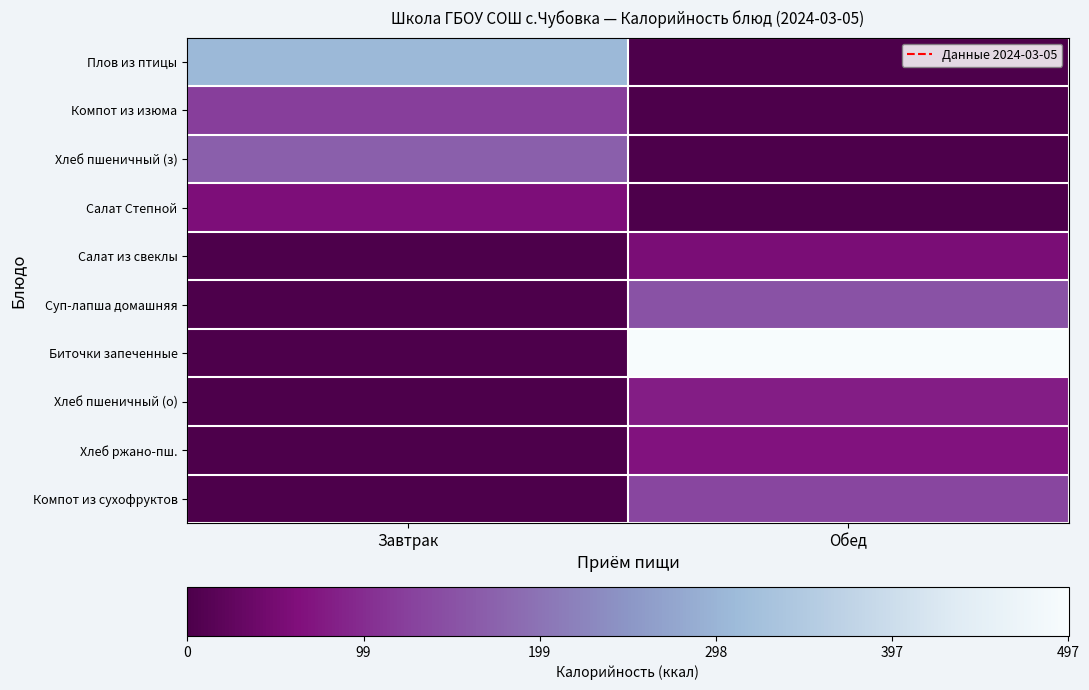

Which series changed the most between Завтрак and Обед?

Биточки запеченные